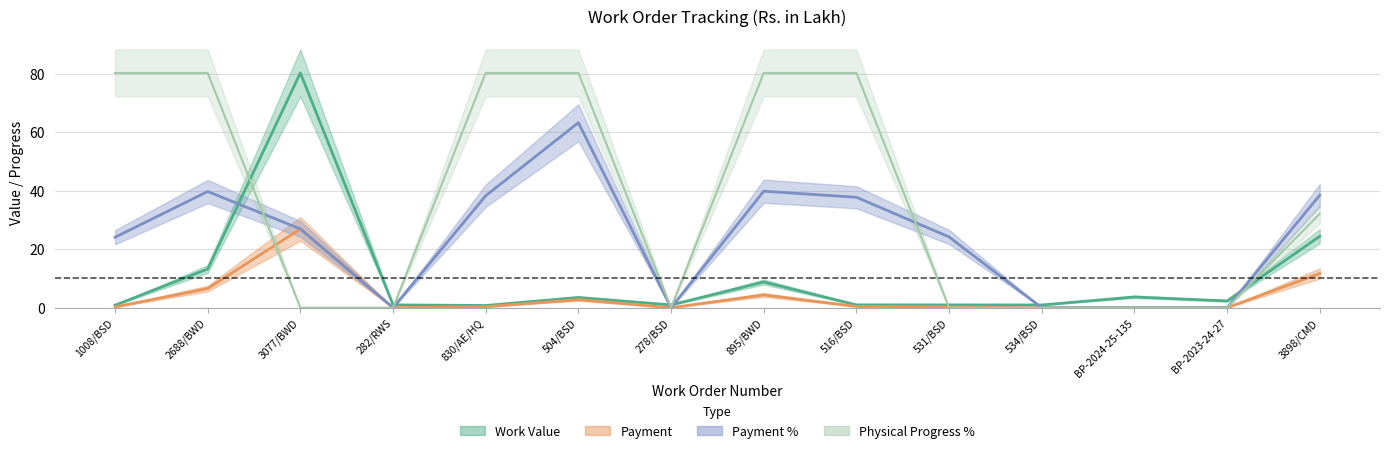

What are all the series names shown in the legend?

Work Value, Payment, Payment %, Physical Progress %